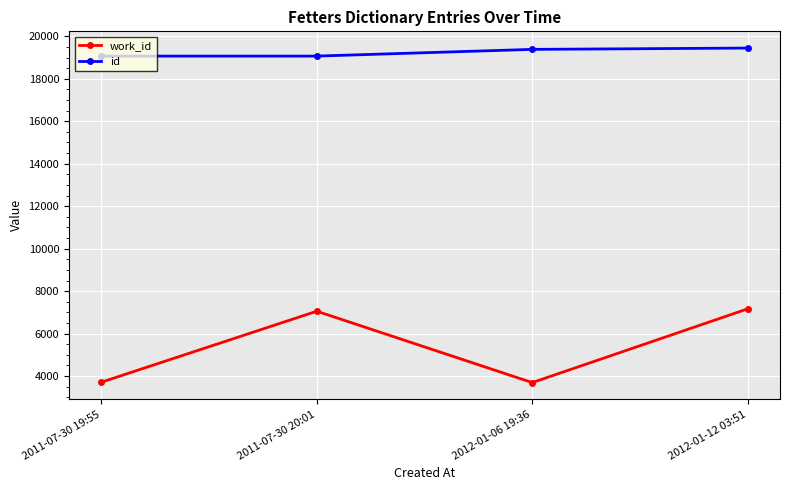

Rank the series by their average value, from lowest to highest.

work_id, id